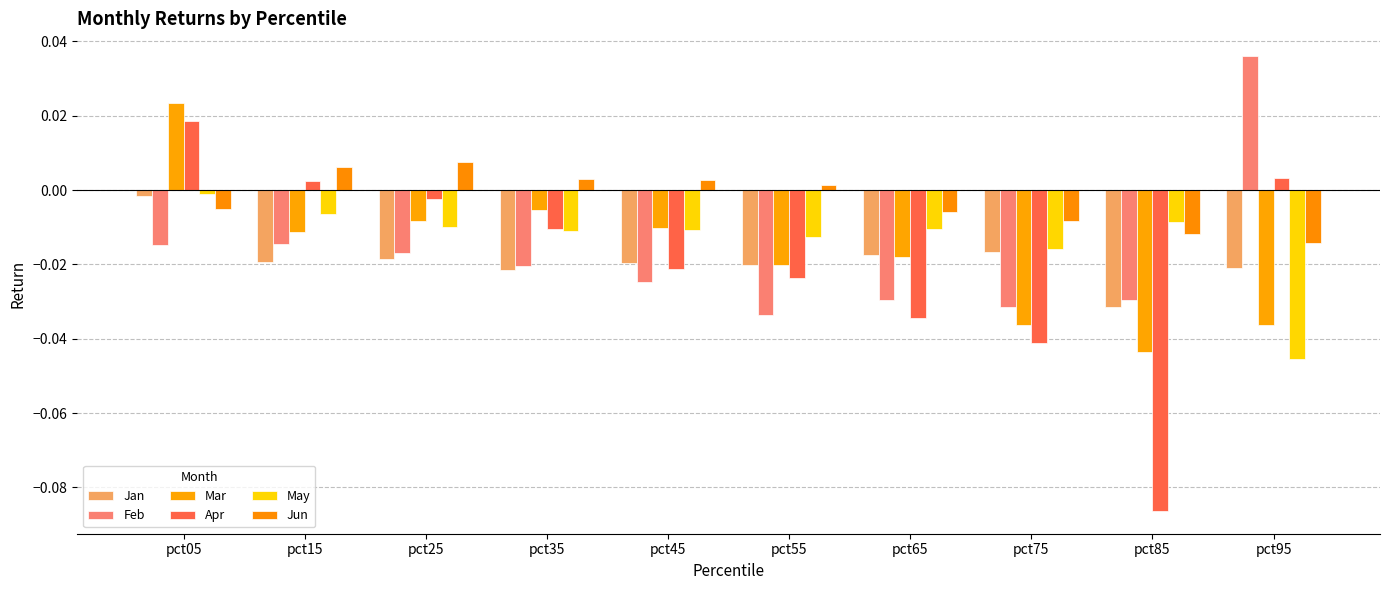

At how many categories does at least one series exceed 0?

7